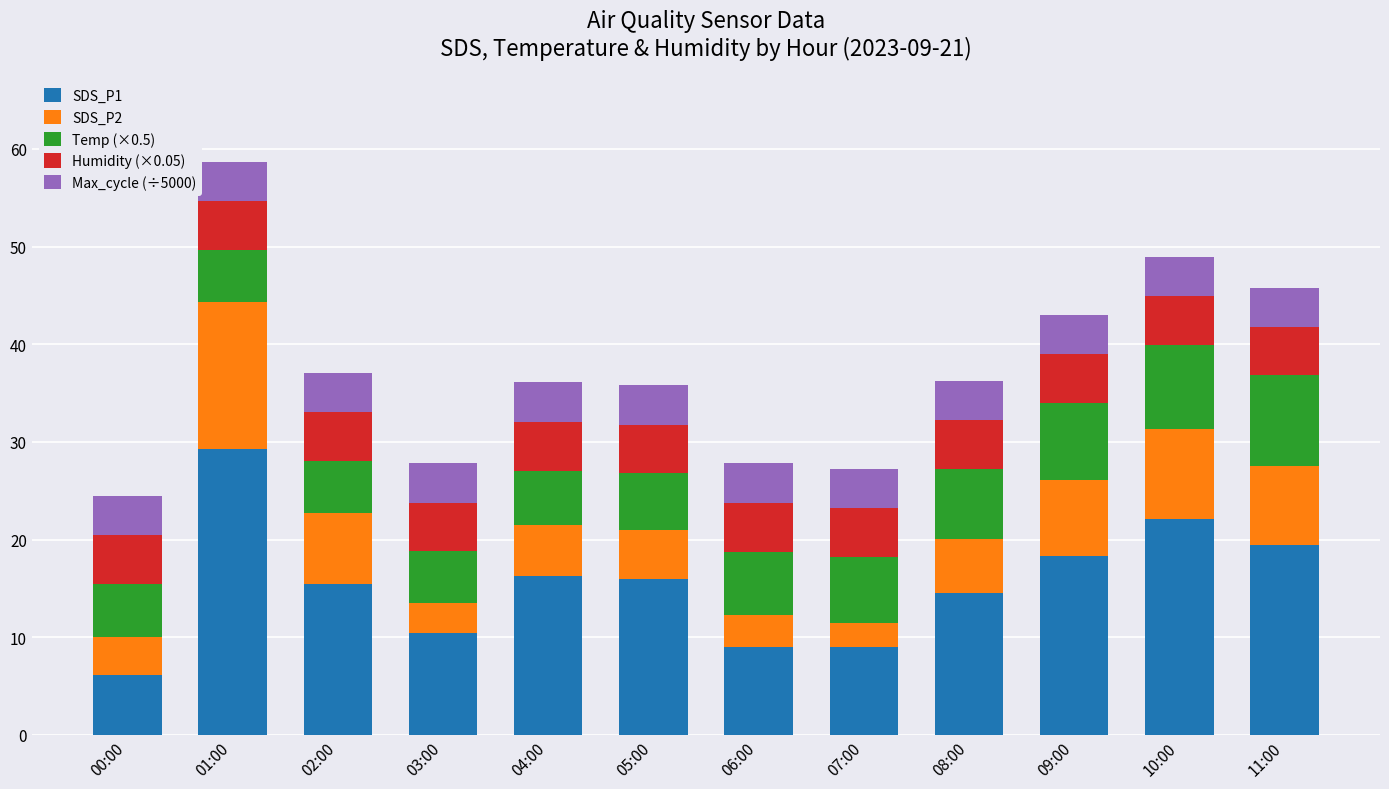

At which category is the sum across all series the highest?

01:00